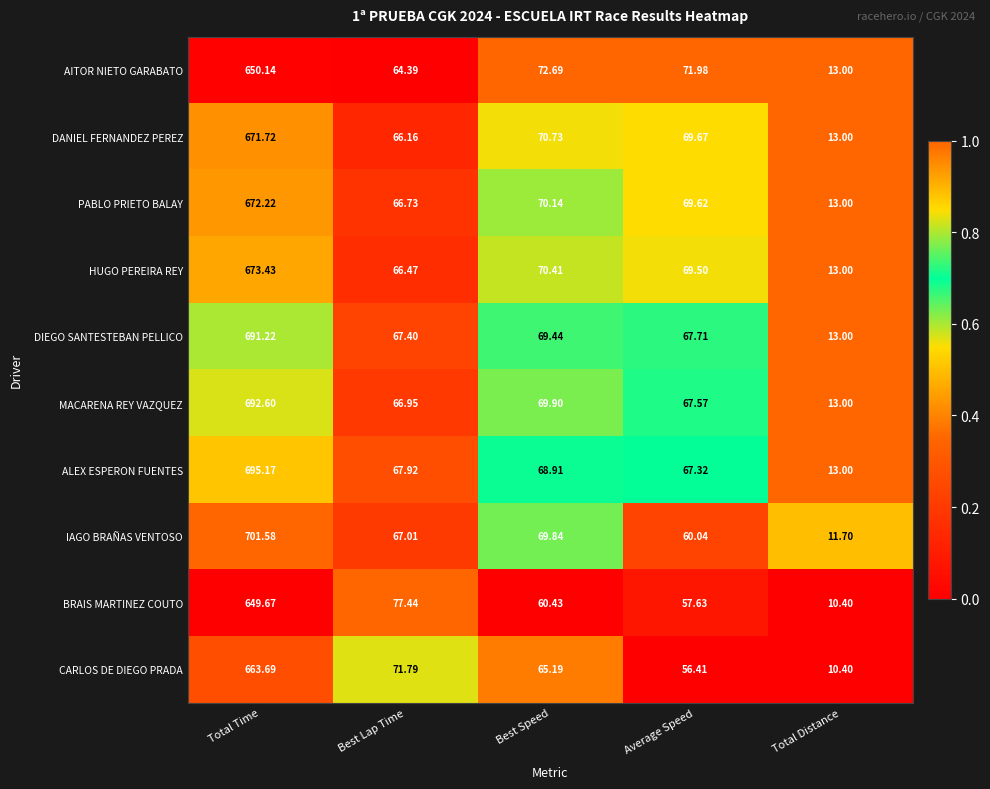

Which series has the largest total across all categories?

ALEX ESPERON FUENTES